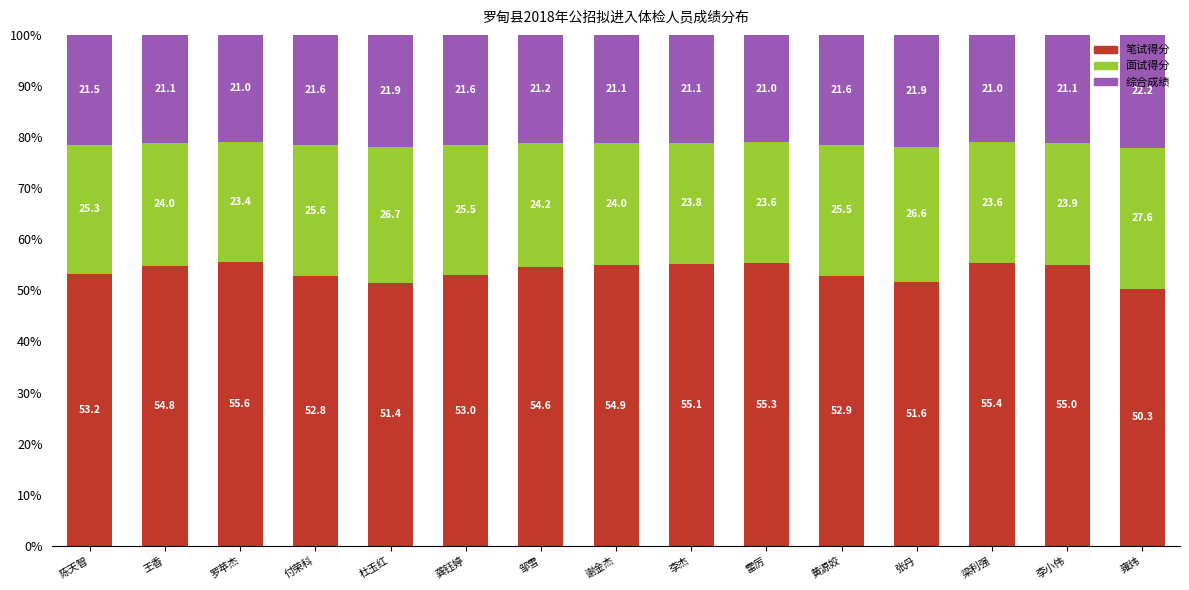

The value of 笔试得分 at 龚钰婷 is 70.1. True or false?

False